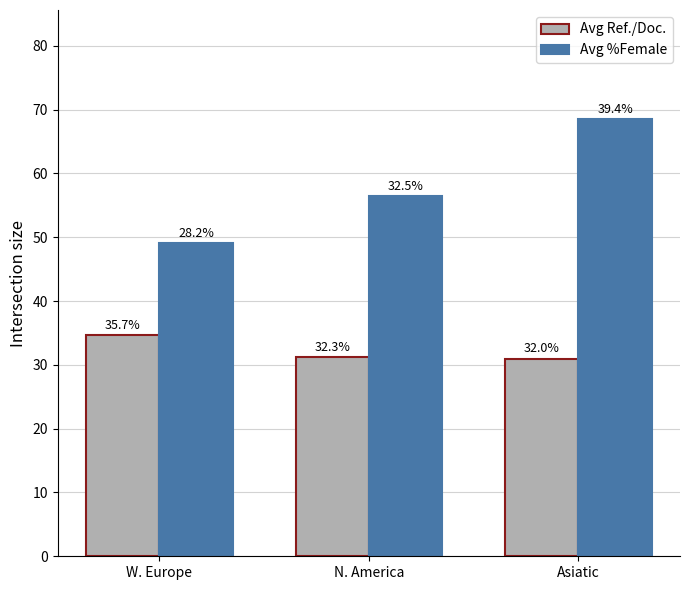

What are all the series names shown in the legend?

Avg Ref./Doc., Avg %Female